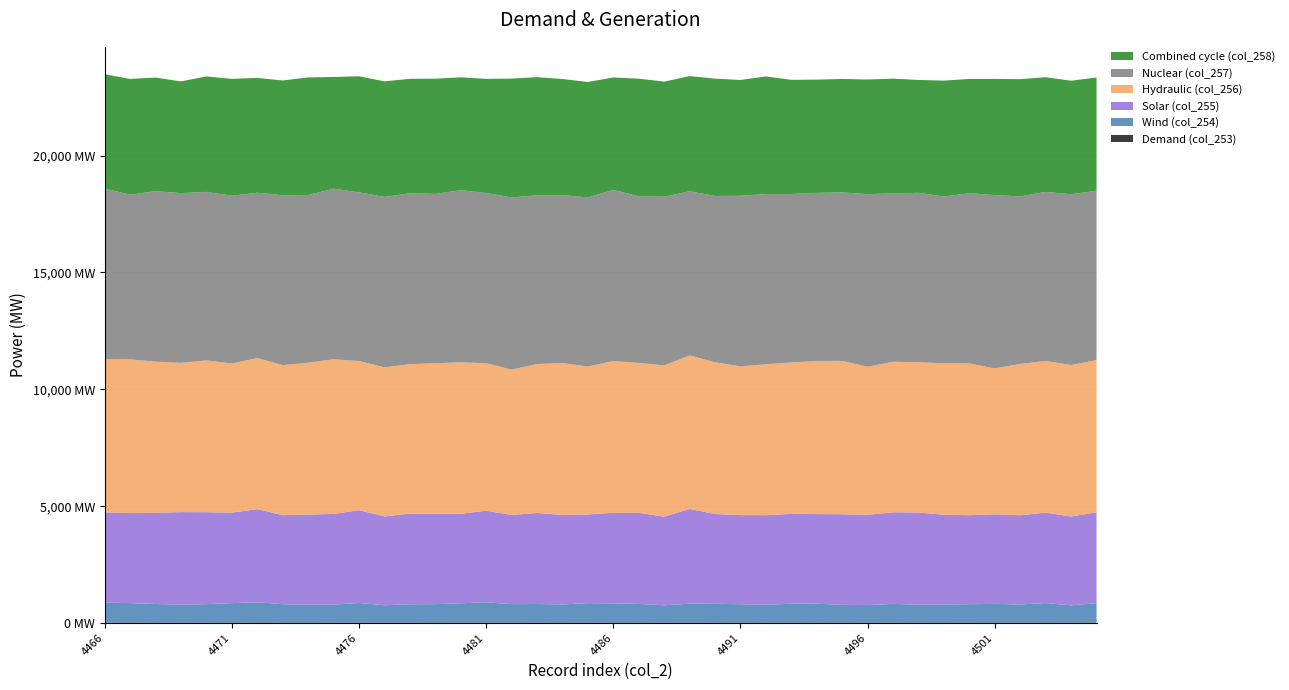

Reading left to right, list all the values displayed in this chart.

col_253: 10	18	11	16	13	8	21	10	10	12	16	13	14	10	8	9	6	15	10	16	10	11	14	16	12	7	13	6	13	7	15	16	7	12	11	10	3	11	7	15
col_254: 855	833	801	773	792	841	864	794	770	773	840	744	786	797	834	878	800	797	784	834	828	803	744	809	808	796	768	816	813	769	750	802	779	778	794	806	790	841	749	833
col_255: 3864	3858	3905	3956	3936	3874	3987	3811	3861	3880	3973	3803	3882	3869	3831	3919	3817	3897	3829	3795	3880	3903	3793	4056	3842	3815	3833	3845	3835	3877	3867	3918	3941	3843	3809	3835	3819	3871	3803	3886
col_256: 6553	6576	6467	6385	6495	6384	6465	6421	6494	6621	6381	6382	6394	6441	6481	6310	6220	6373	6503	6329	6494	6413	6472	6568	6496	6363	6457	6480	6552	6563	6334	6443	6434	6479	6493	6243	6473	6492	6480	6514
col_257: 7312	7044	7294	7267	7213	7179	7076	7269	7181	7299	7221	7291	7314	7246	7369	7288	7368	7220	7185	7239	7321	7131	7219	7026	7116	7301	7287	7211	7194	7208	7387	7204	7248	7141	7286	7418	7170	7235	7309	7254
col_258: 4889	4955	4864	4781	4943	5000	4915	4912	5032	4784	4966	4948	4898	4931	4830	4883	5086	5058	4969	4940	4814	5034	4926	4931	5023	4957	5033	4888	4848	4859	4906	4913	4831	4958	4891	4973	5019	4908	4858	4843